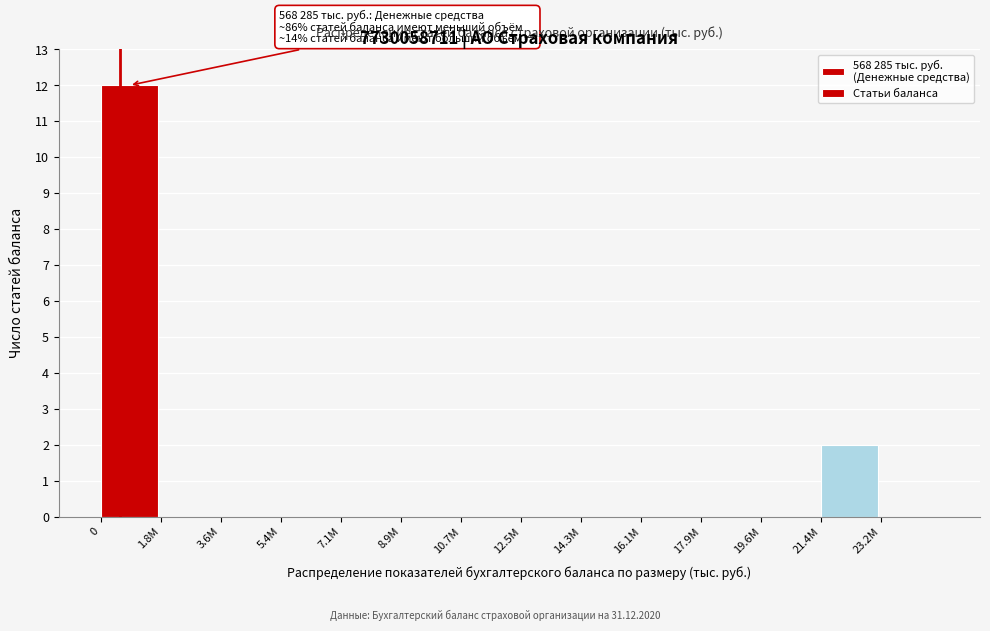

Reading left to right, transcribe all the data shown in this chart.

0=12	1.8M=0	3.6M=0	5.4M=0	7.1M=0	8.9M=0	10.7M=0	12.5M=0	14.3M=0	16.1M=0	17.9M=0	19.6M=0	21.4M=2	23.2M=0